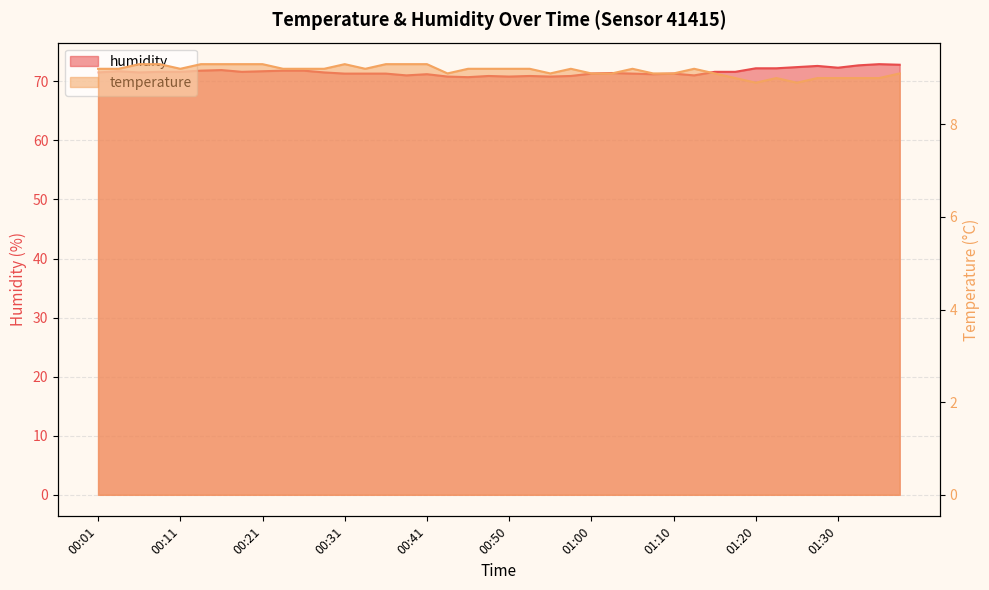

What is the sum of the humidity values at 01:37 and 01:15?

144.4